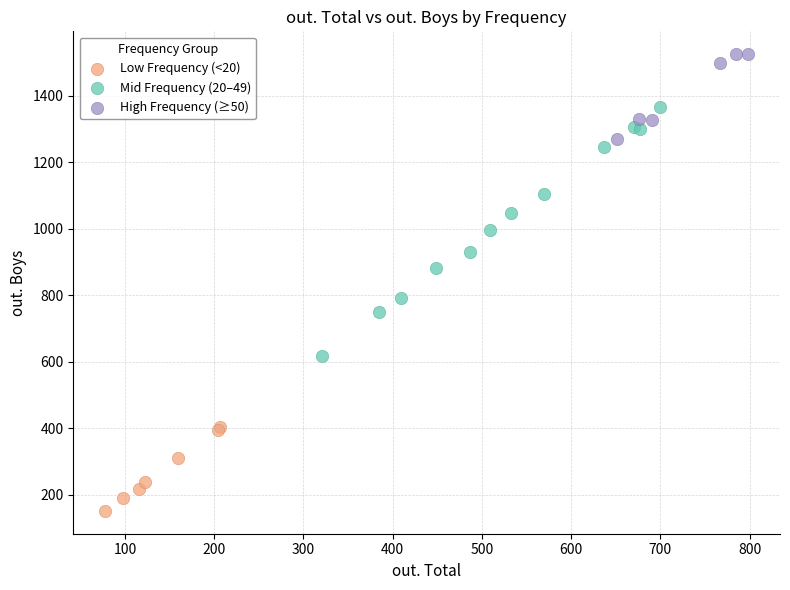

Which series contains the highest Y value?

High Frequency (≥50)